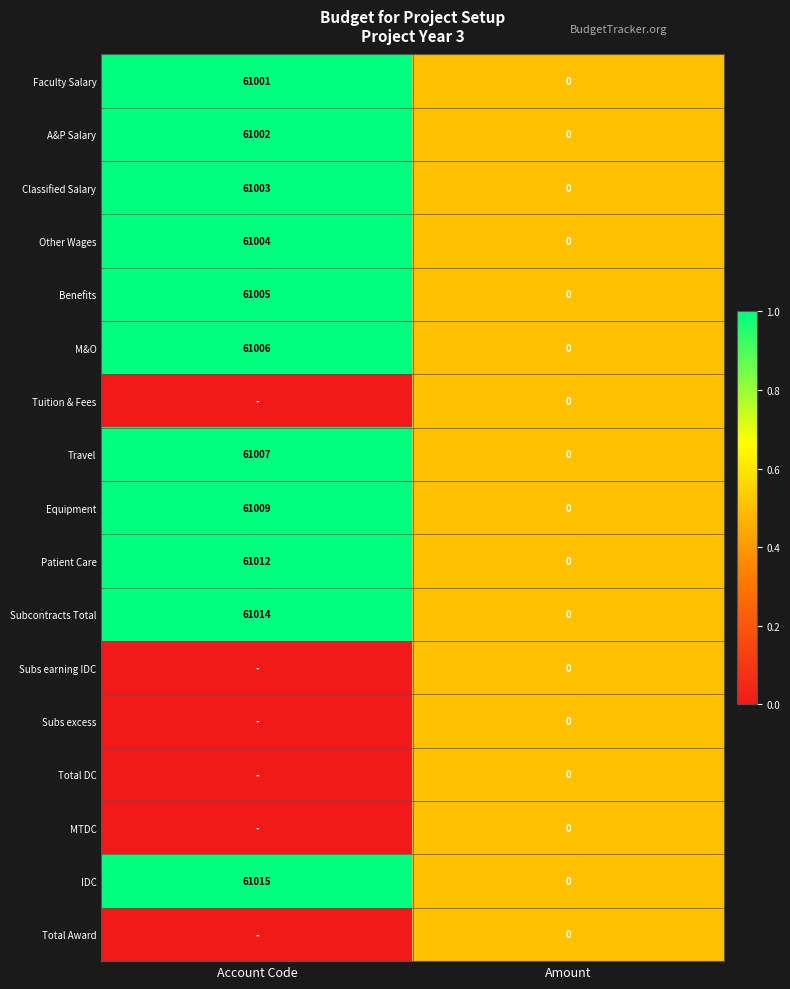

At which category is the sum across all series the highest?

Account Code